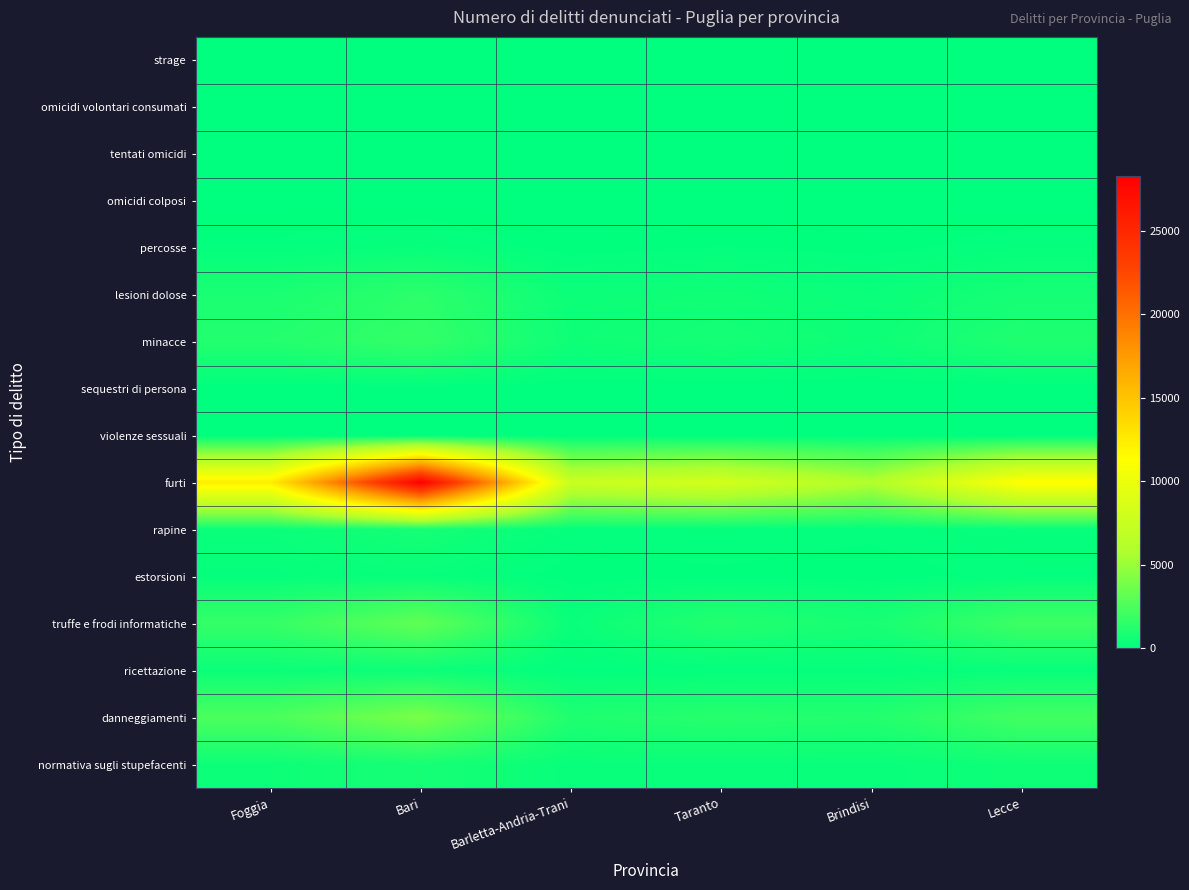

Between Foggia and Taranto, which series saw the biggest shift?

furti